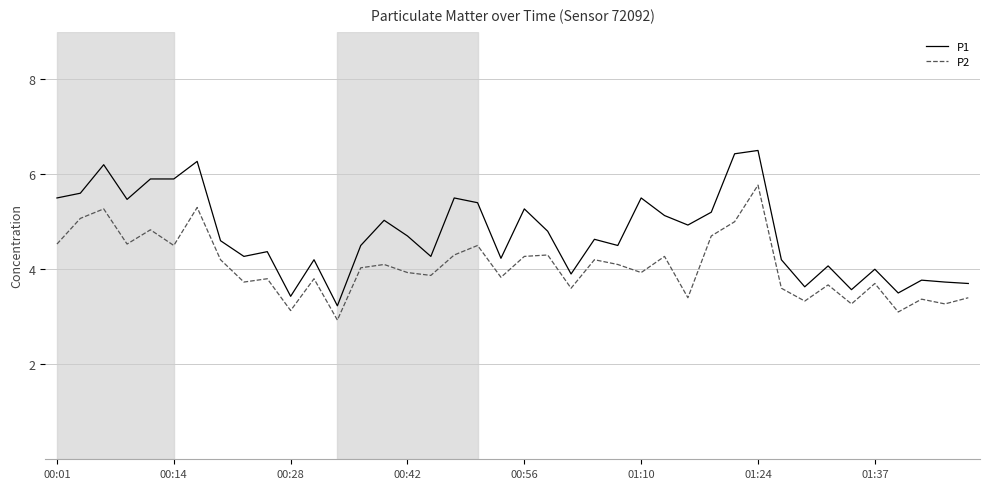

True or false: P1 and P2 intersect in this chart.

False